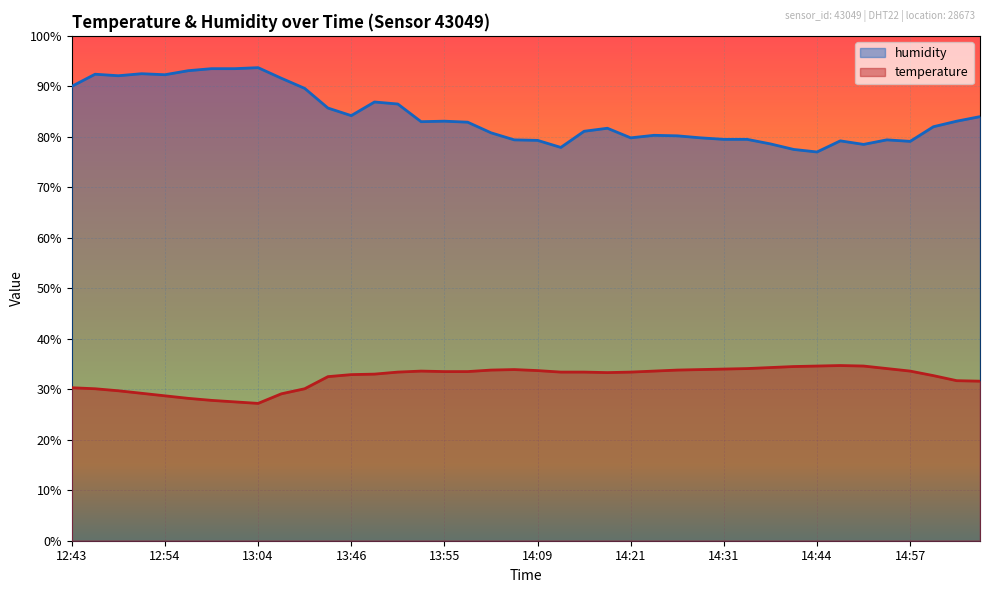

What is the difference between the second highest and second lowest values in the temperature series?

7.1